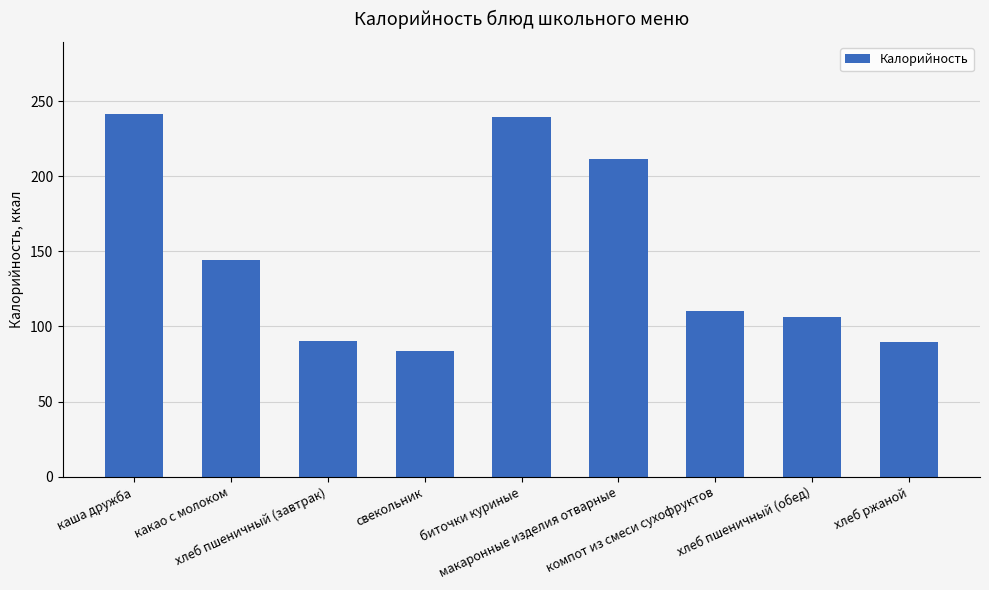

The chart shows a value of 110.0 at компот из смеси сухофруктов. True or false?

True